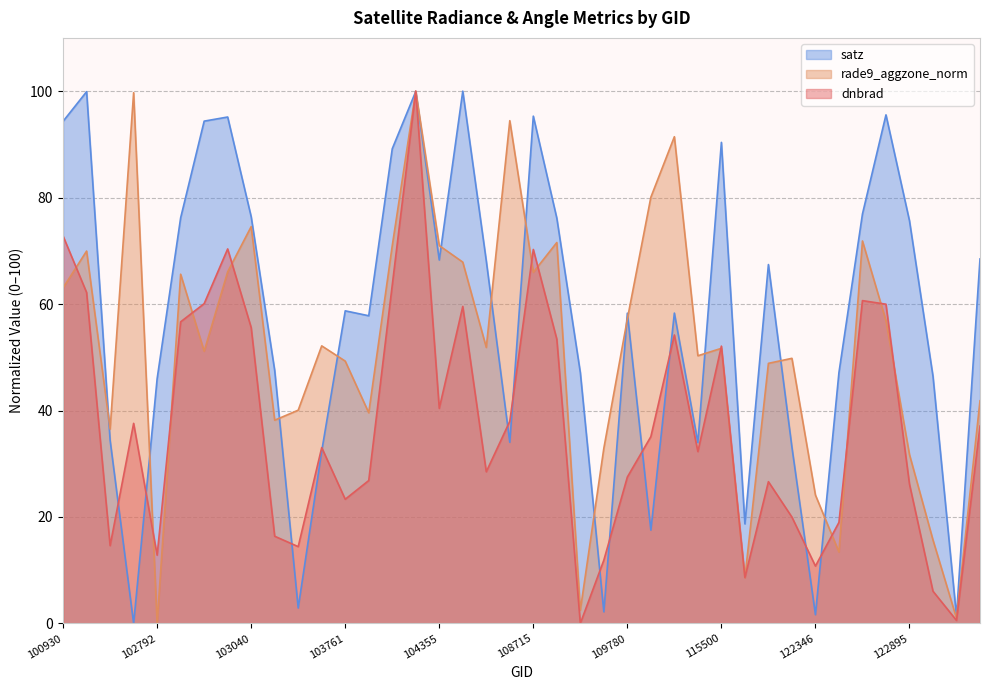

Which series has the widest spread of values?

dnbrad